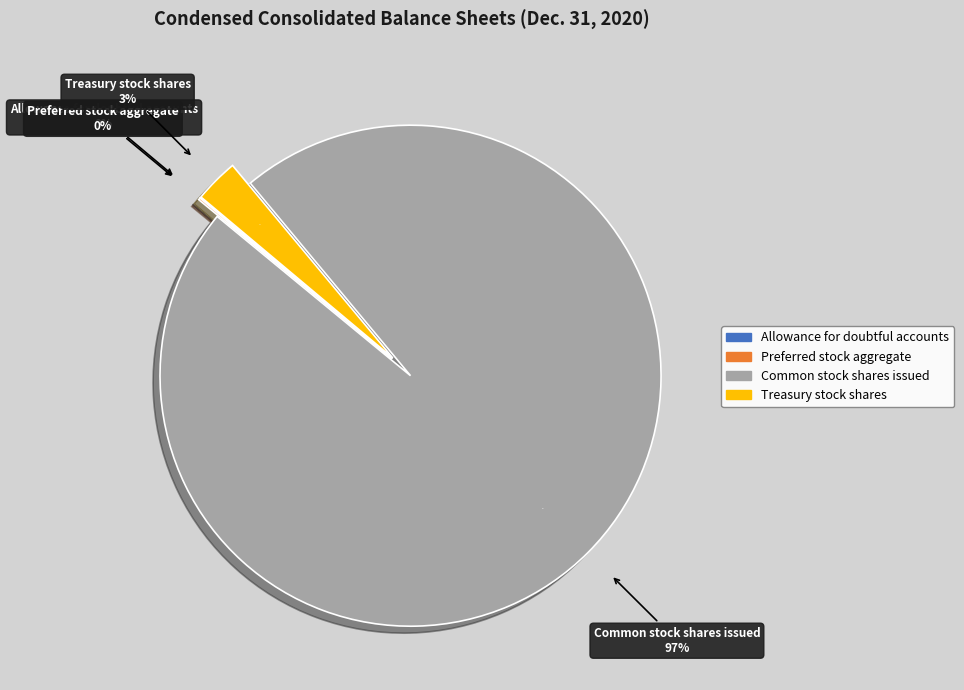

What is the change in value from Common stock shares issued to Treasury stock shares?

-30227705